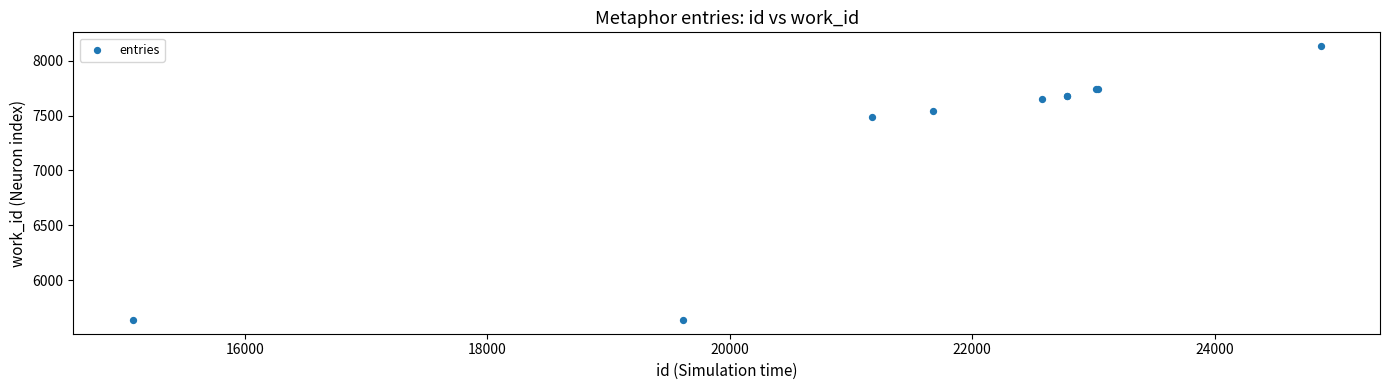

What Y value in the scatter plot is closest to 6886?

7486